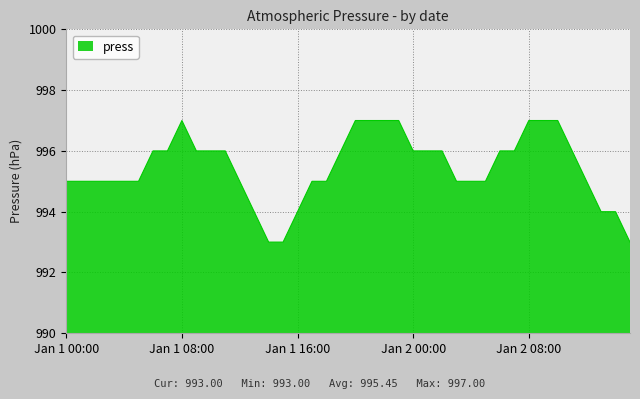

How many lines are shown in the chart?

1